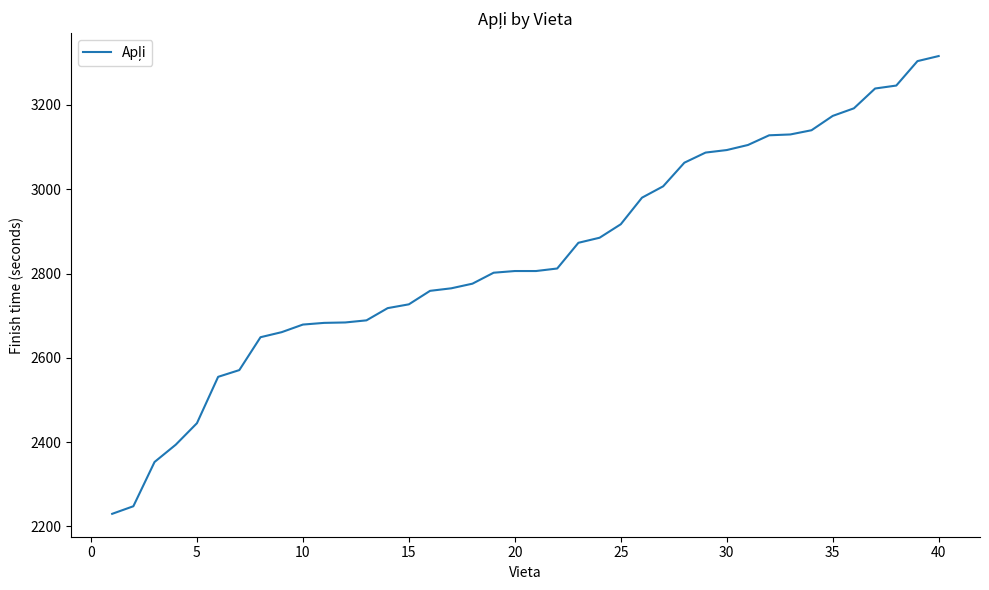

What is the difference between the maximum and minimum values?

1086